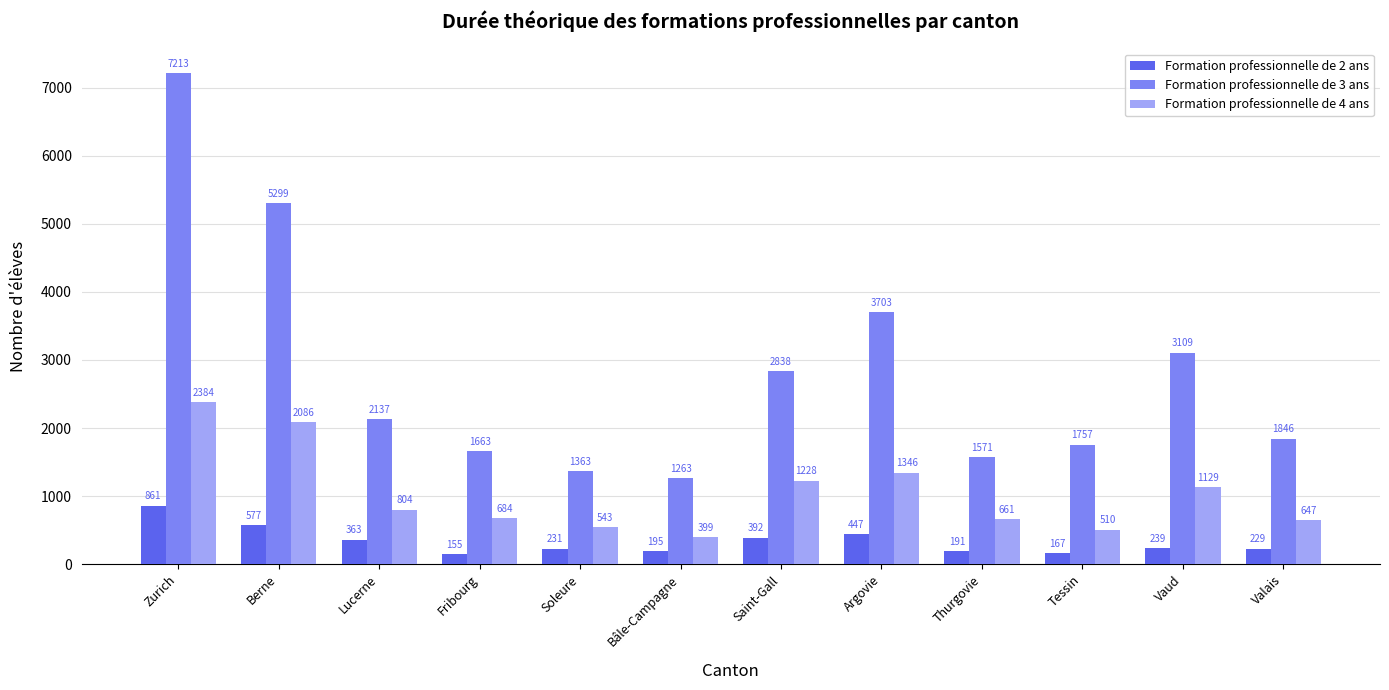

What is the value of the Formation professionnelle de 4 ans bar at the 5th from the left?

543